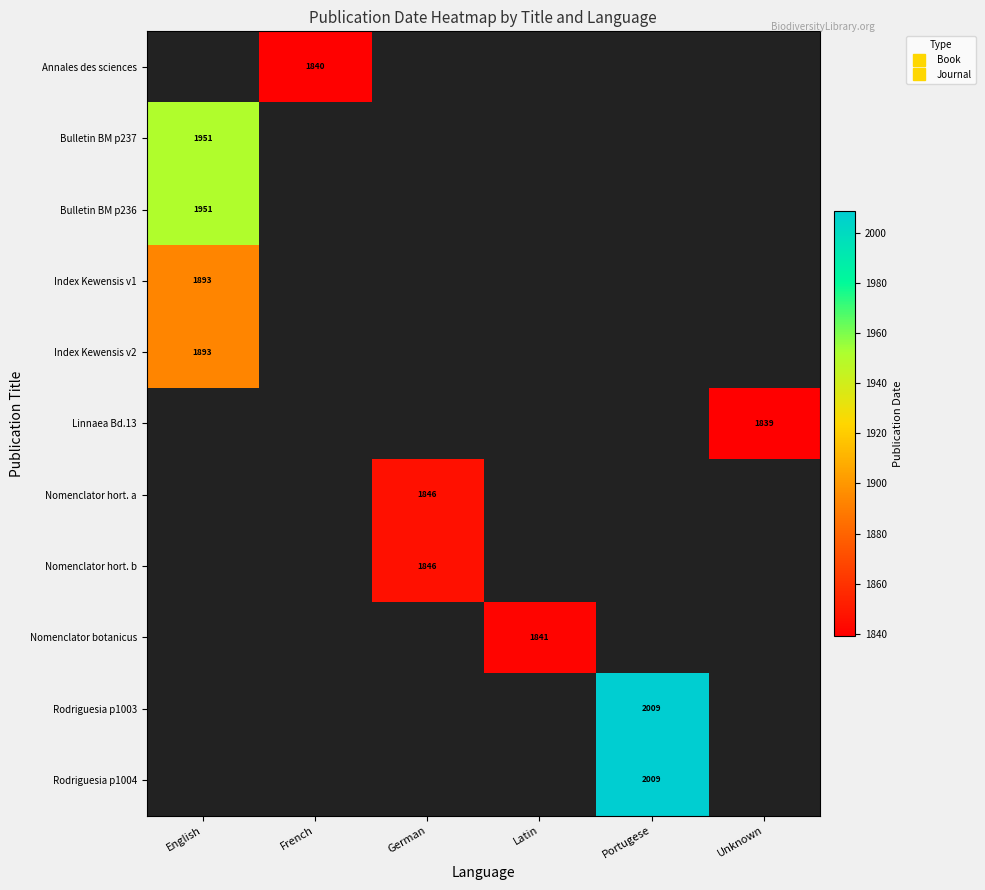

Which has a higher value, Latin or Portugese?

Portugese